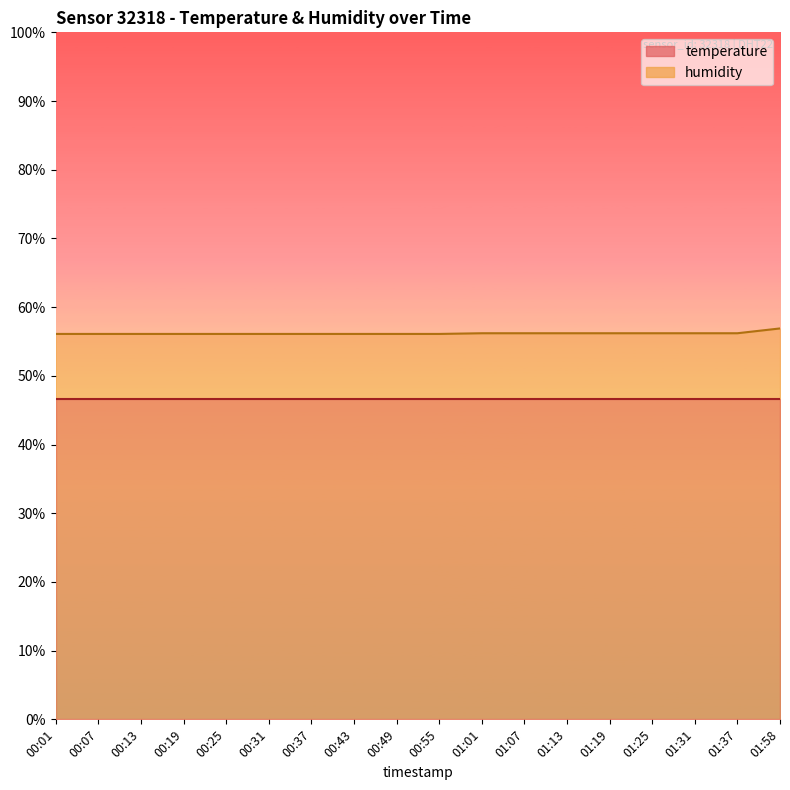

Reading left to right, extract all data points from this chart.

00:01=56.1	00:07=56.1	00:13=56.1	00:19=56.1	00:25=56.1	00:31=56.1	00:37=56.1	00:43=56.1	00:49=56.1	00:55=56.1	01:01=56.2	01:07=56.2	01:13=56.2	01:19=56.2	01:25=56.2	01:31=56.2	01:37=56.2	01:58=56.9